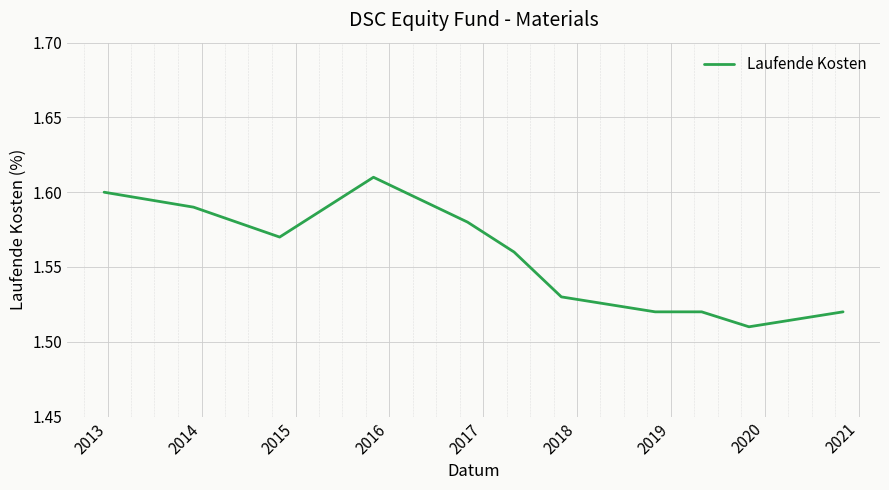

What is the difference between the second highest and second lowest values?

0.1